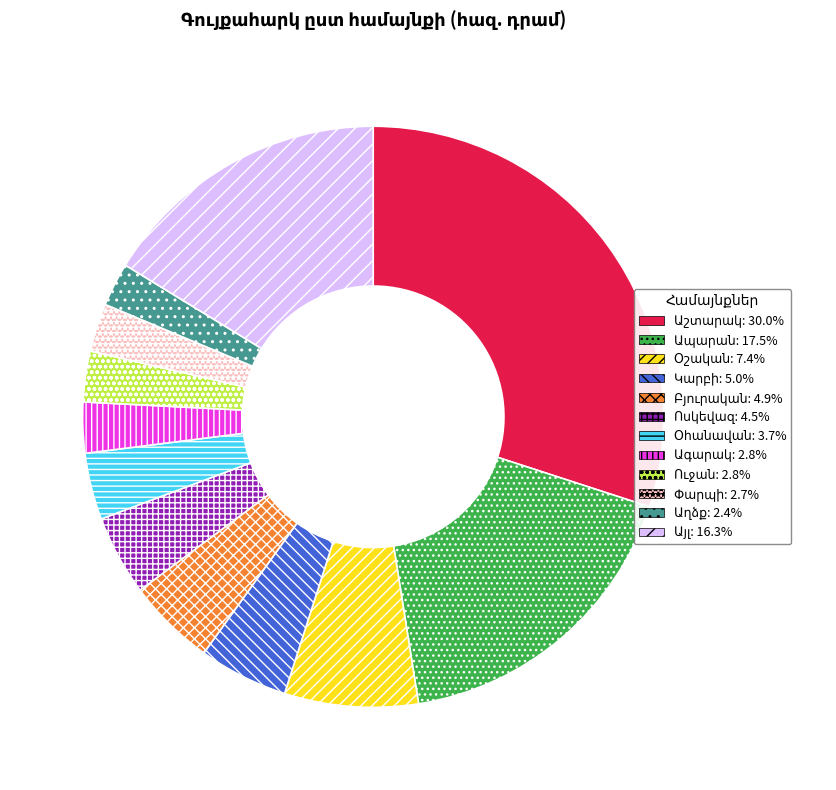

Does any single category account for the majority?

No